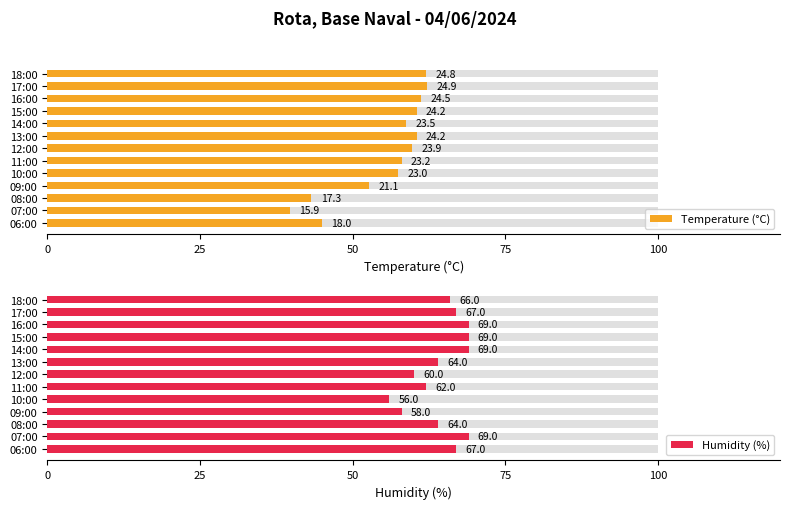

At how many categories does at least one series exceed 47?

13